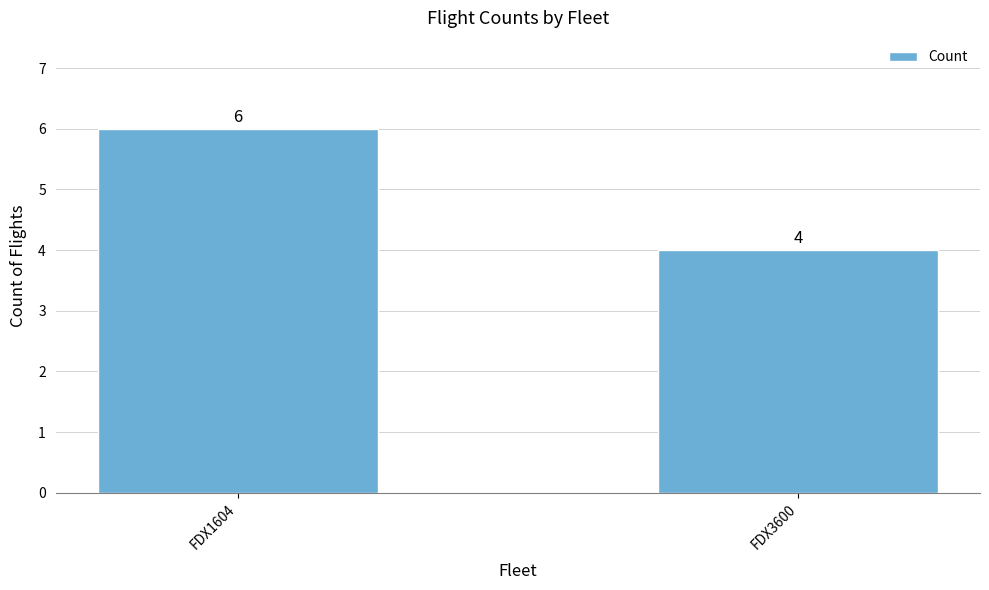

What is the smallest value displayed?

4